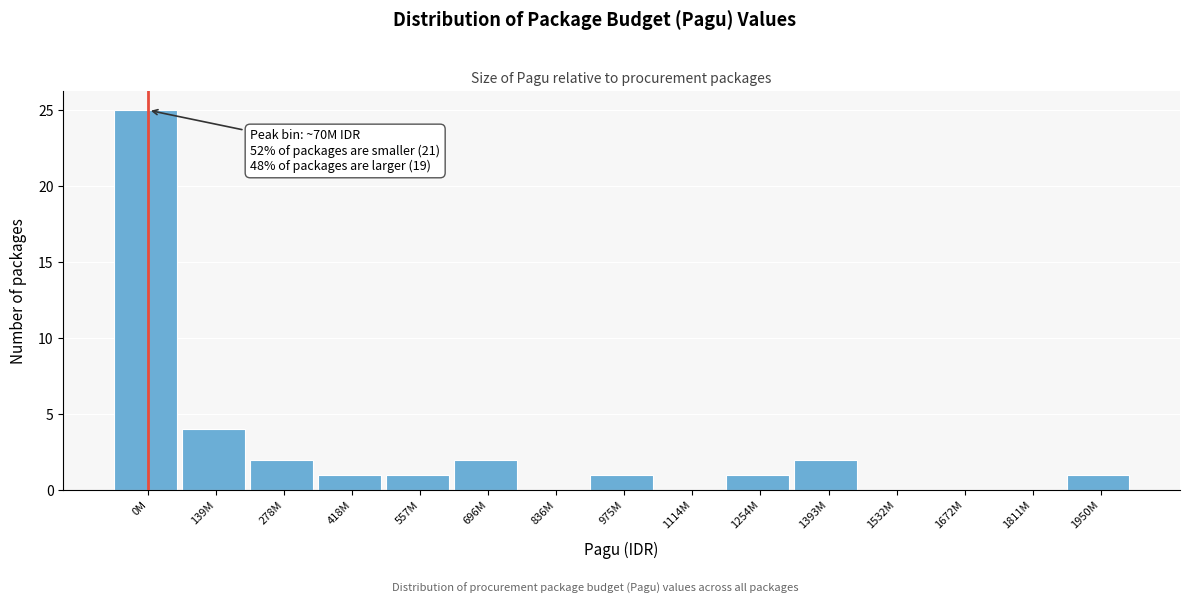

Reading right to left, transcribe all the data shown in this chart.

1950M=1	1811M=0	1672M=0	1532M=0	1393M=2	1254M=1	1114M=0	975M=1	836M=0	696M=2	557M=1	418M=1	278M=2	139M=4	0M=25